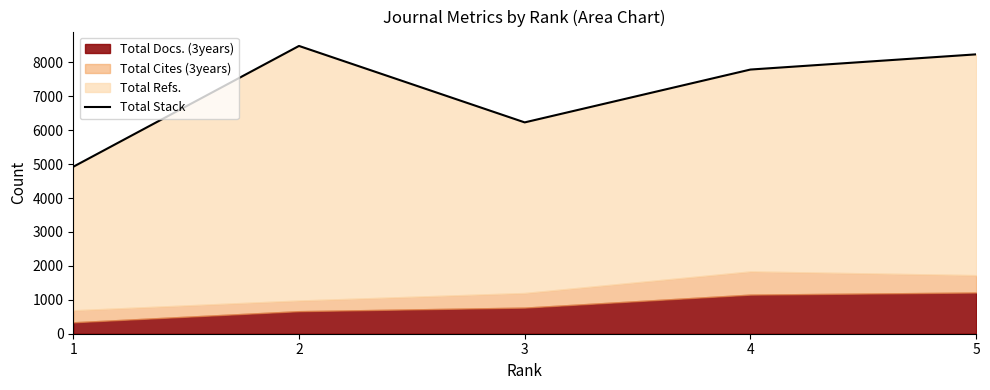

The value at 1 is 7015. True or false?

False